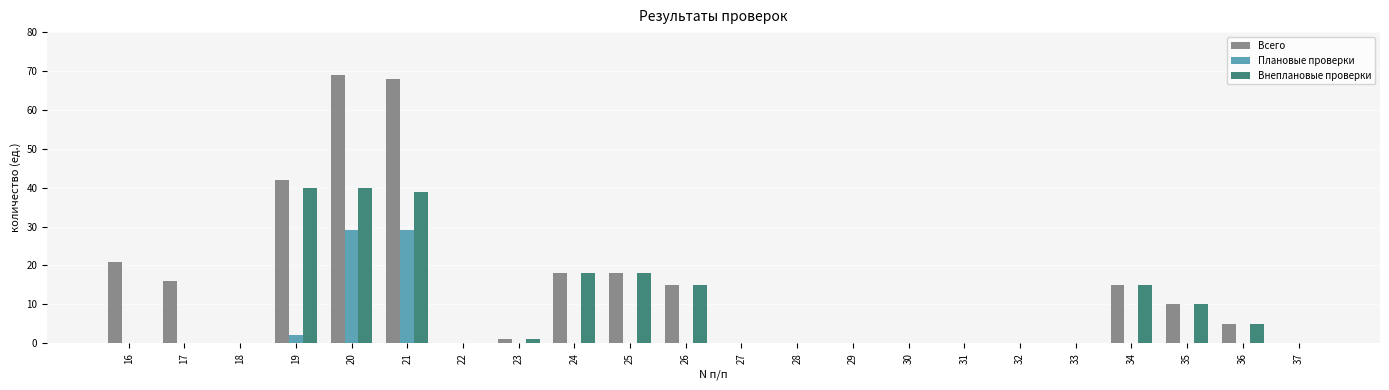

What are all the series names shown in the legend?

Всего, Плановые проверки, Внеплановые проверки